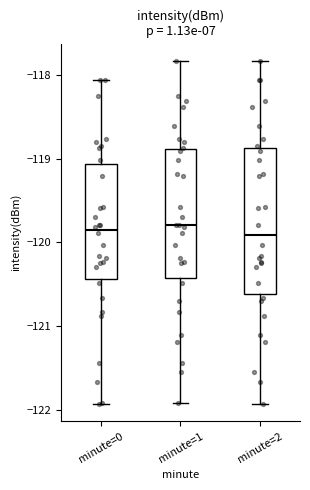

Where is the upper edge of the box for minute=1 on the y-axis? The values are not printed on the chart, so give them approximately, as read against the axis.

-118.9